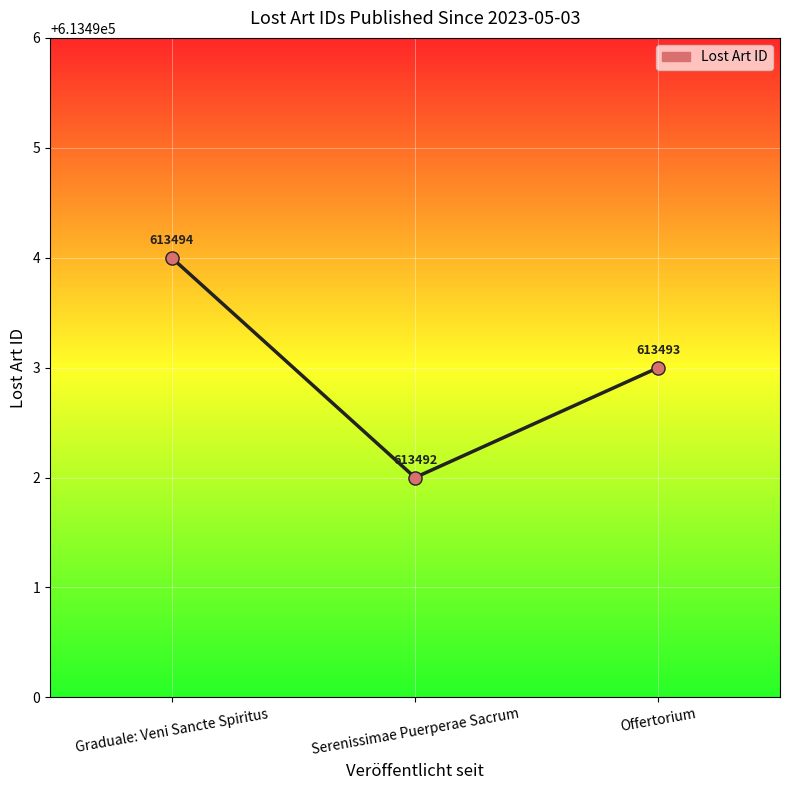

What is the change in value from Graduale: Veni Sancte Spiritus to Offertorium?

-1